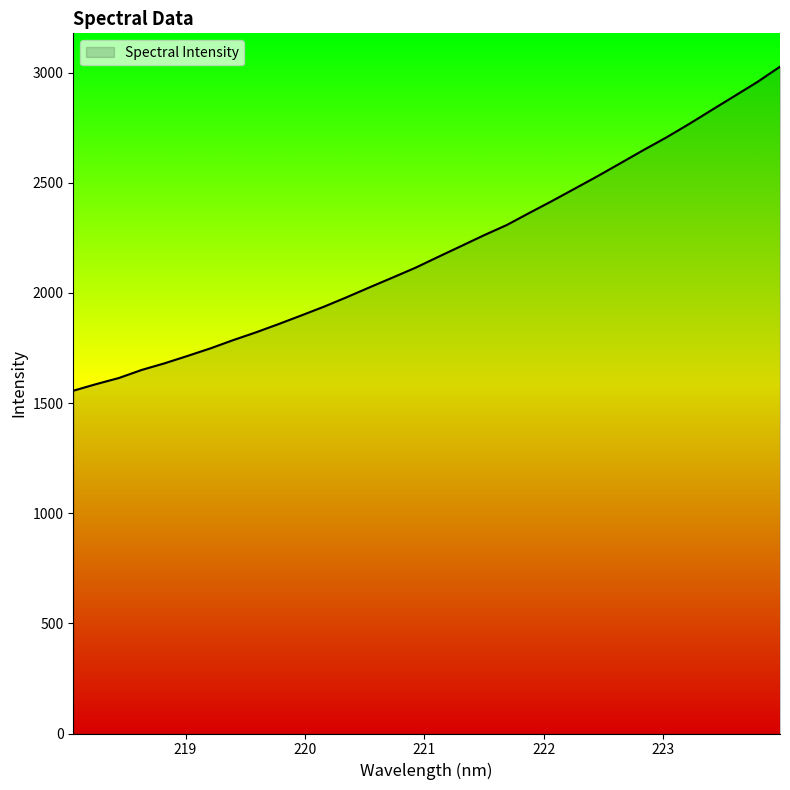

True or false: the data has more than 2 interior local peaks.

False